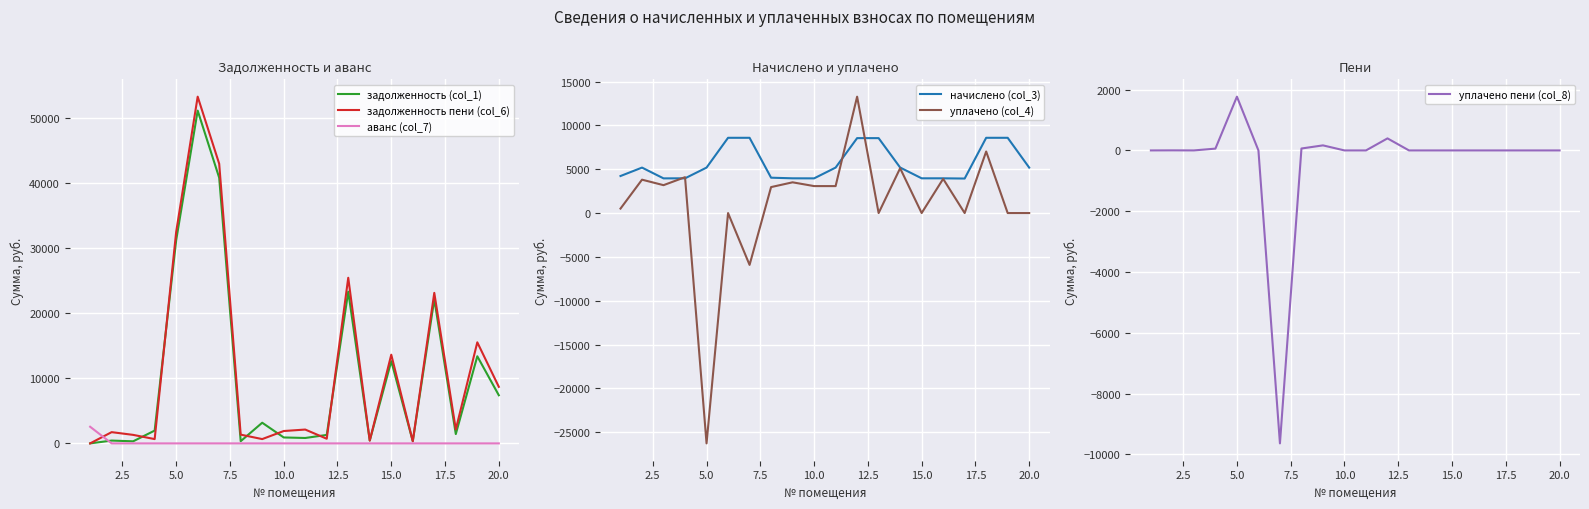

What is the highest value of the задолженность пени (col_6) series?

53291.9